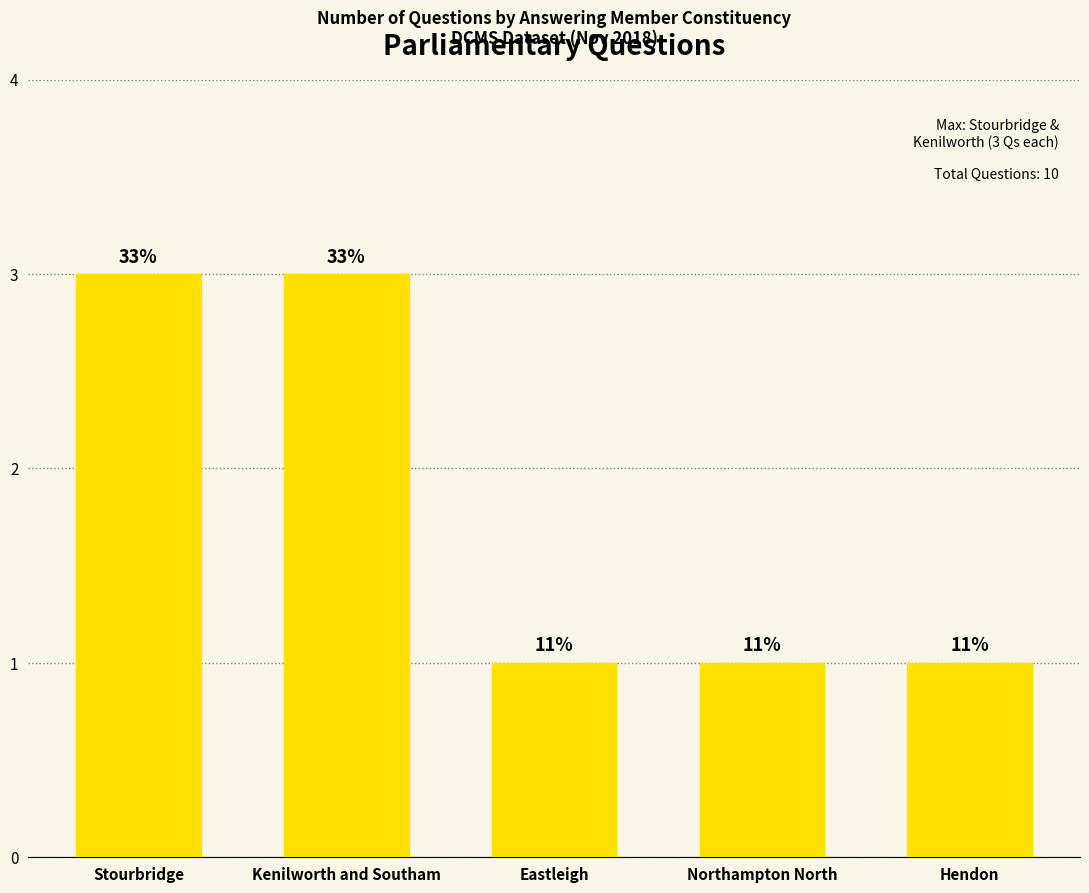

Is it true that the value at Eastleigh is 1?

True